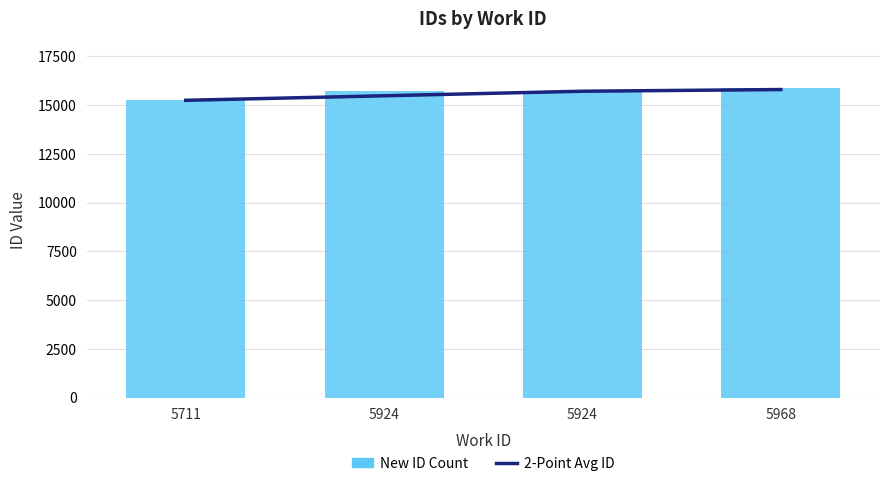

Reading left to right, transcribe all the data shown in this chart.

2-Point Avg ID: 15239.0	15471.0	15704.0	15790.5
New ID Count: 15239.0	15703.0	15705.0	15876.0